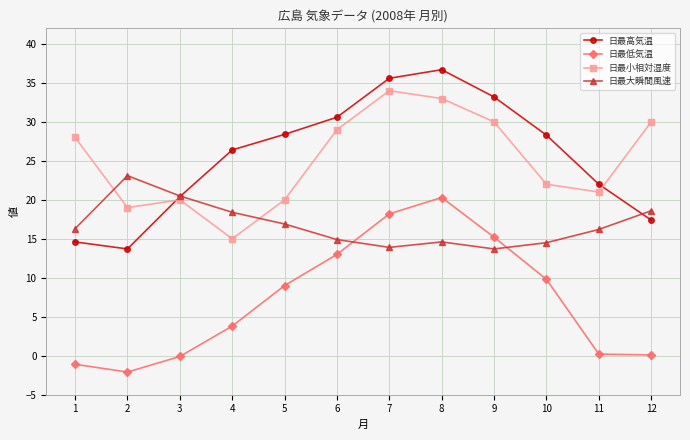

The value of 日最高気温 at 12 is 17.4. True or false?

True